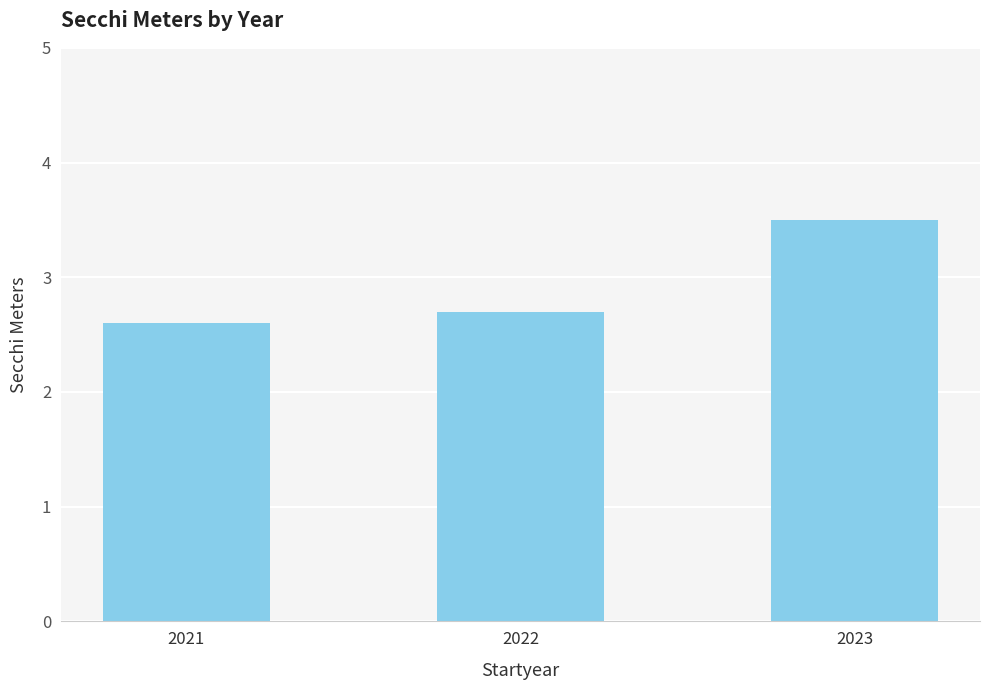

What is the value of the 1st bar from the left?

2.6